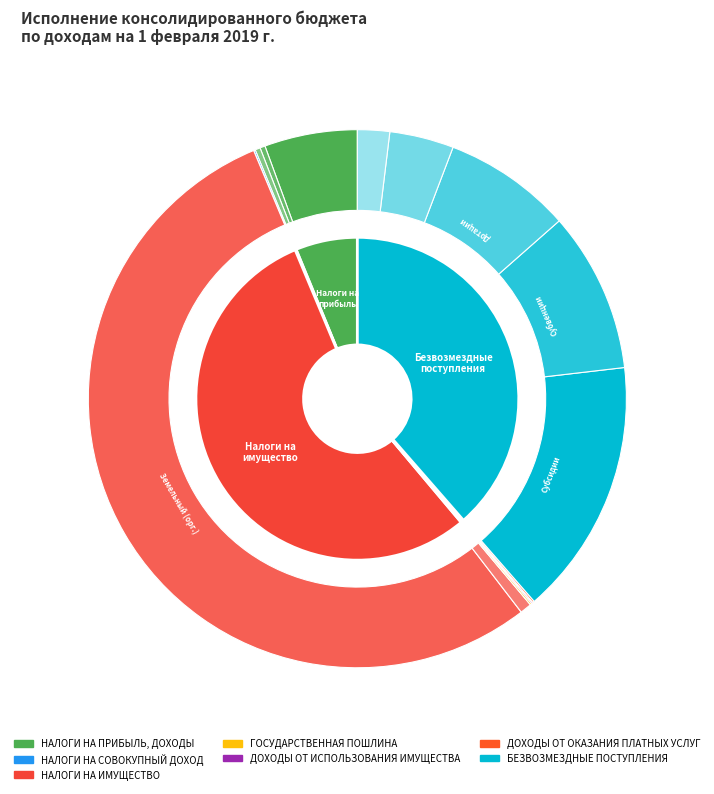

What is the smallest slice in the pie chart?

НАЛОГИ НА СОВОКУПНЫЙ ДОХОД